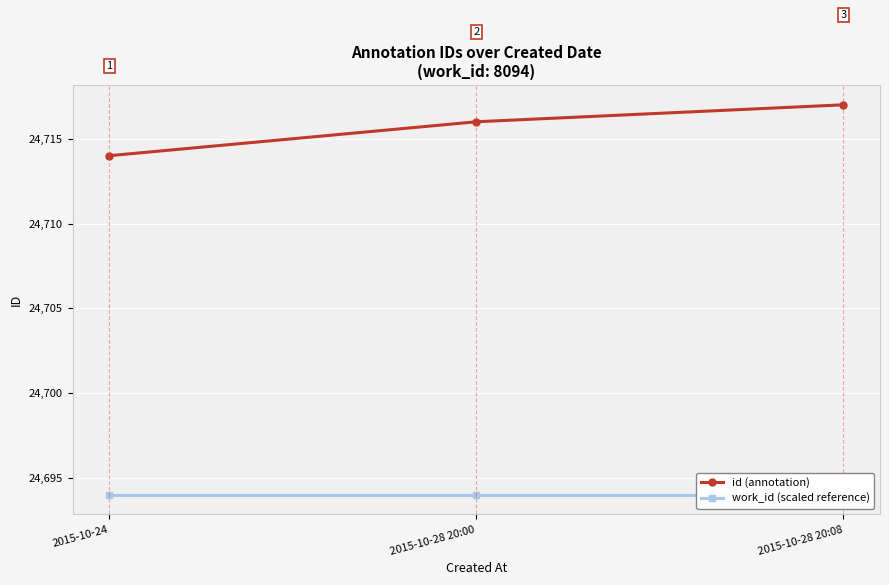

Is the value of id (annotation) at 2015-10-28 20:08 greater than the value of work_id (scaled reference) at 2015-10-28 20:00?

Yes